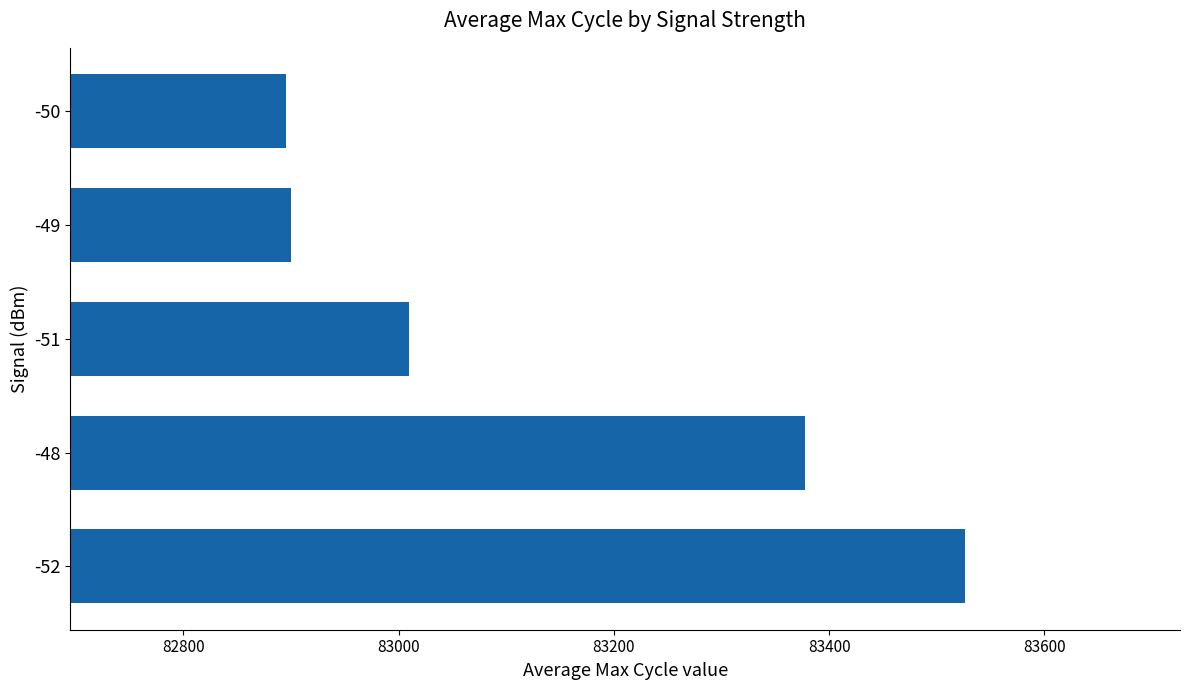

Reading bottom to top, extract all data points from this chart.

83526	83378	83010	82900	82895